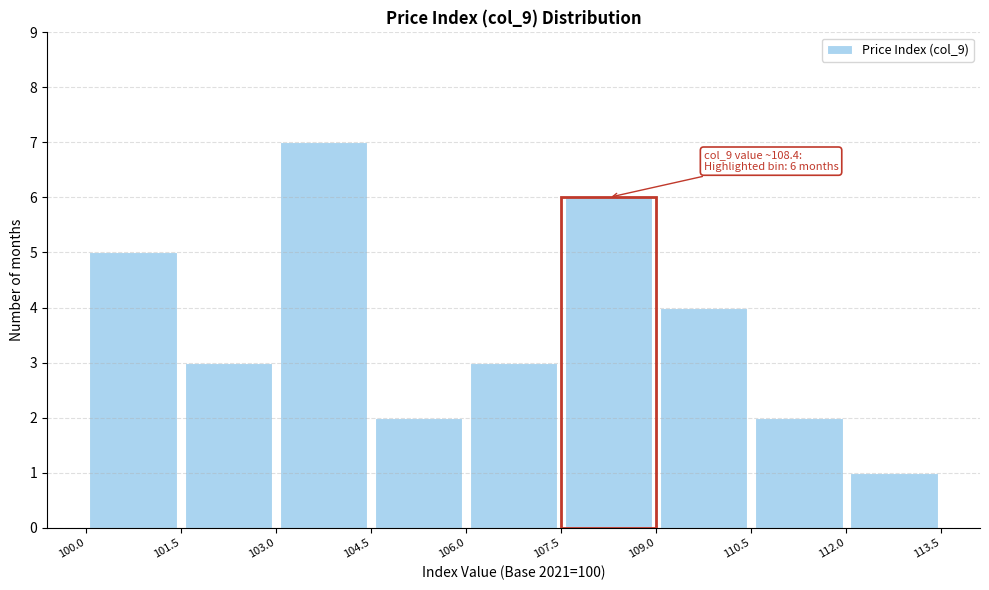

Which range on the x-axis has the tallest bar?

103.0 to 104.5